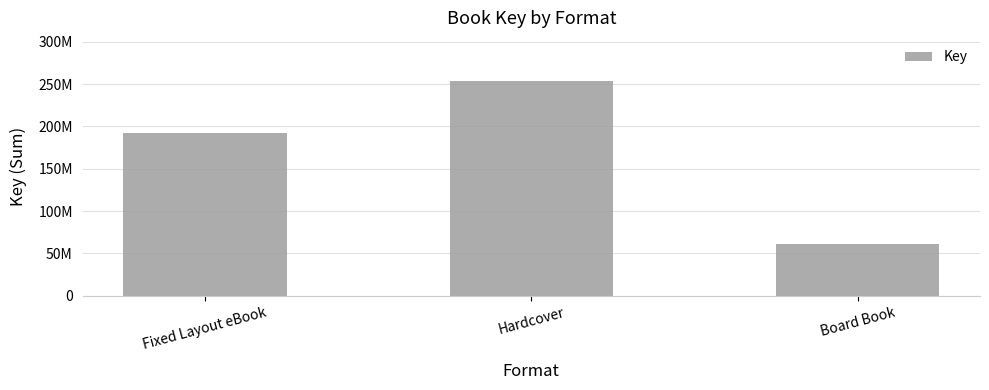

Are the bars horizontal?

No